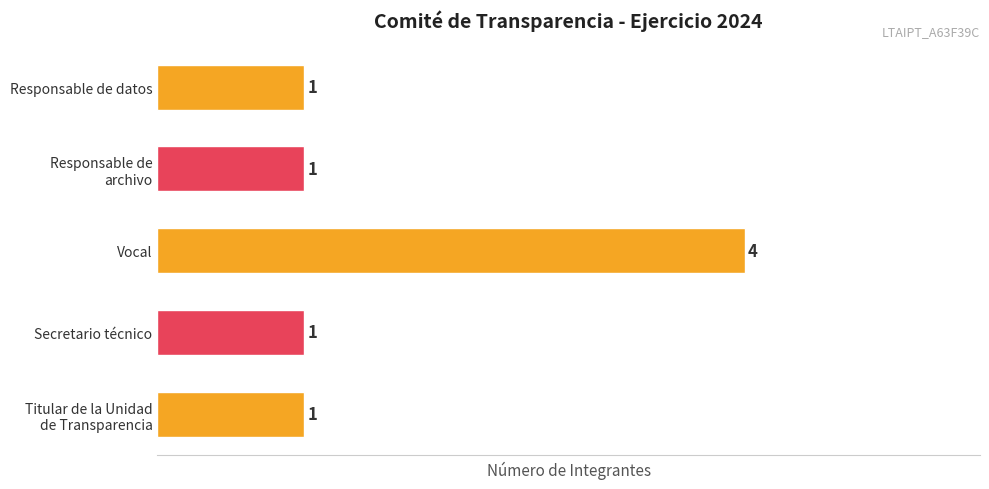

What is the difference between the maximum and minimum values?

3